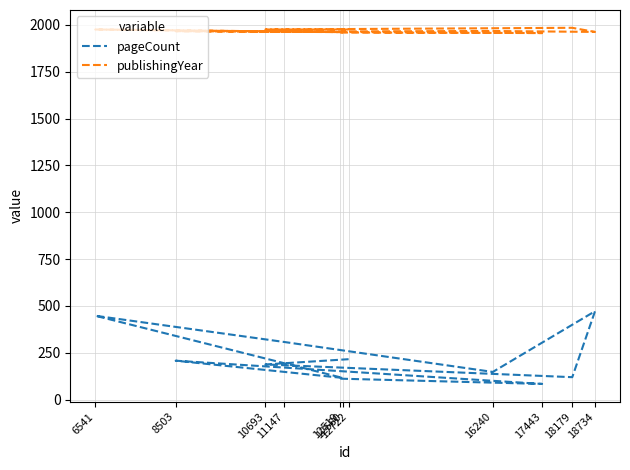

What is the minimum value for pageCount?

84